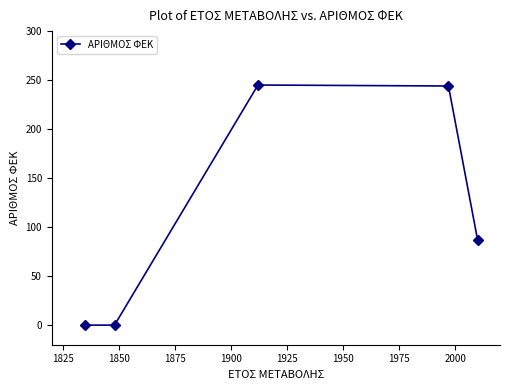

What is the sum of all values?

576